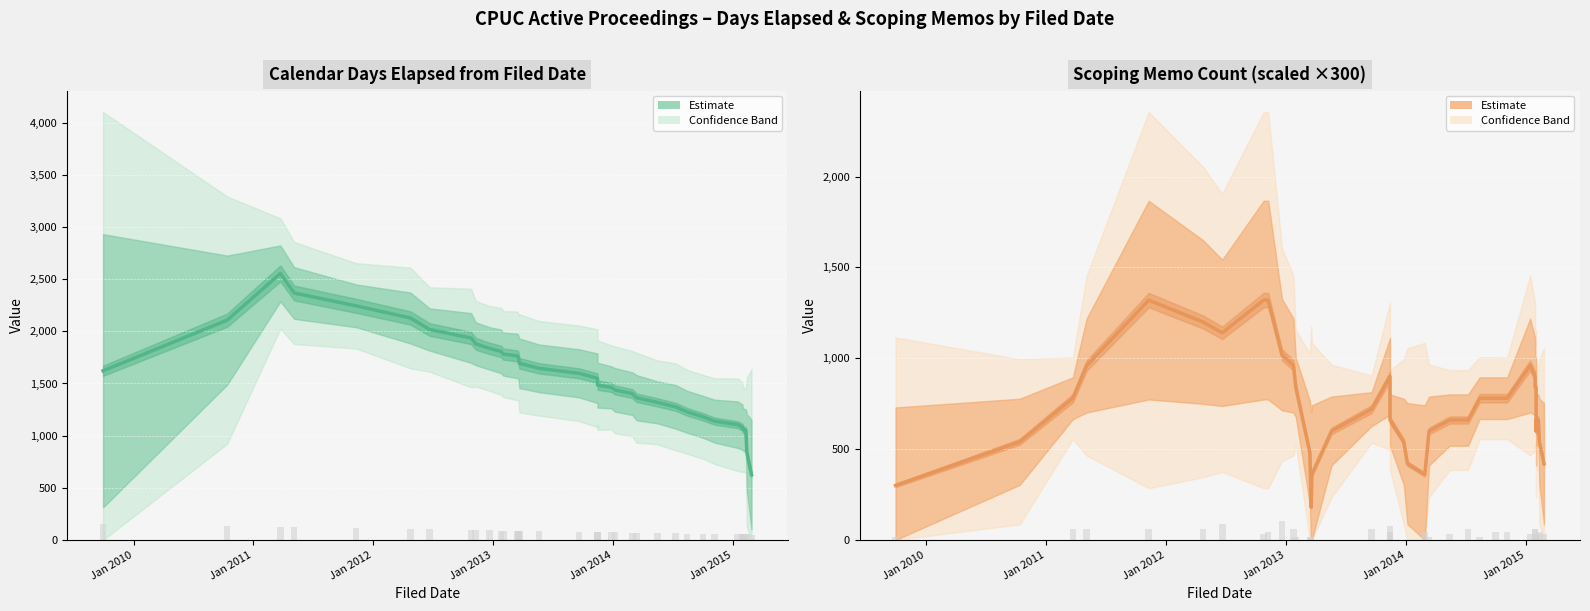

What is the maximum value shown in the chart?

2554.8